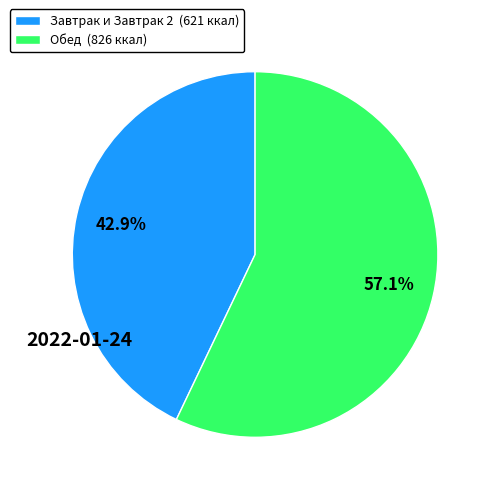

Which category has the biggest portion of the pie?

Обед (826 ккал)